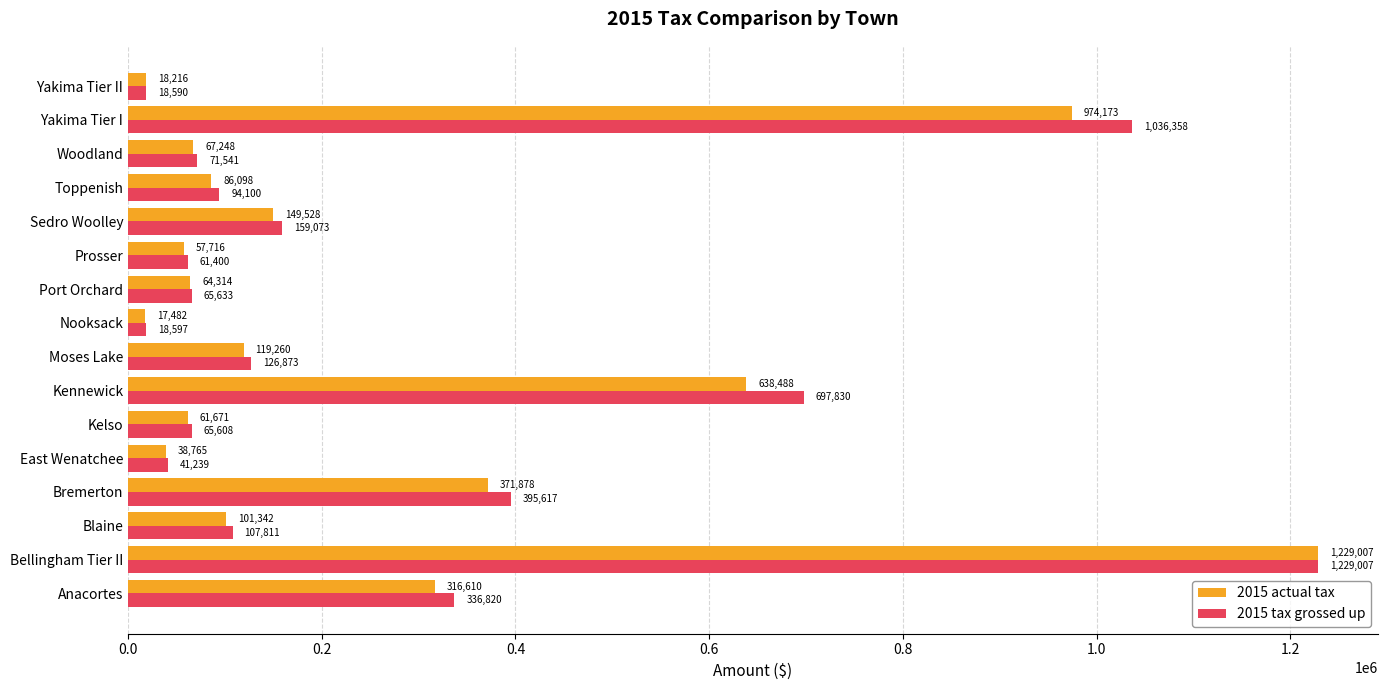

Which category has the lowest value in the 2015 actual tax series?

Nooksack